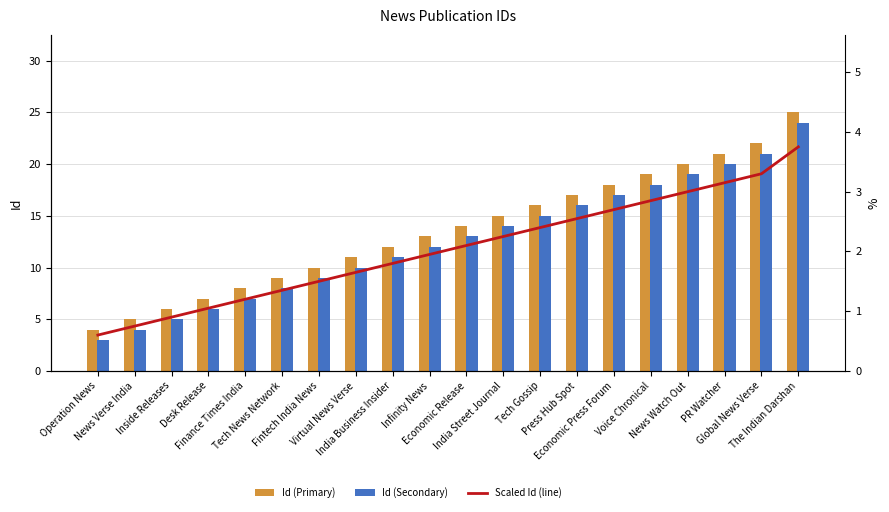

Which series has the widest spread of values?

Id (Primary)